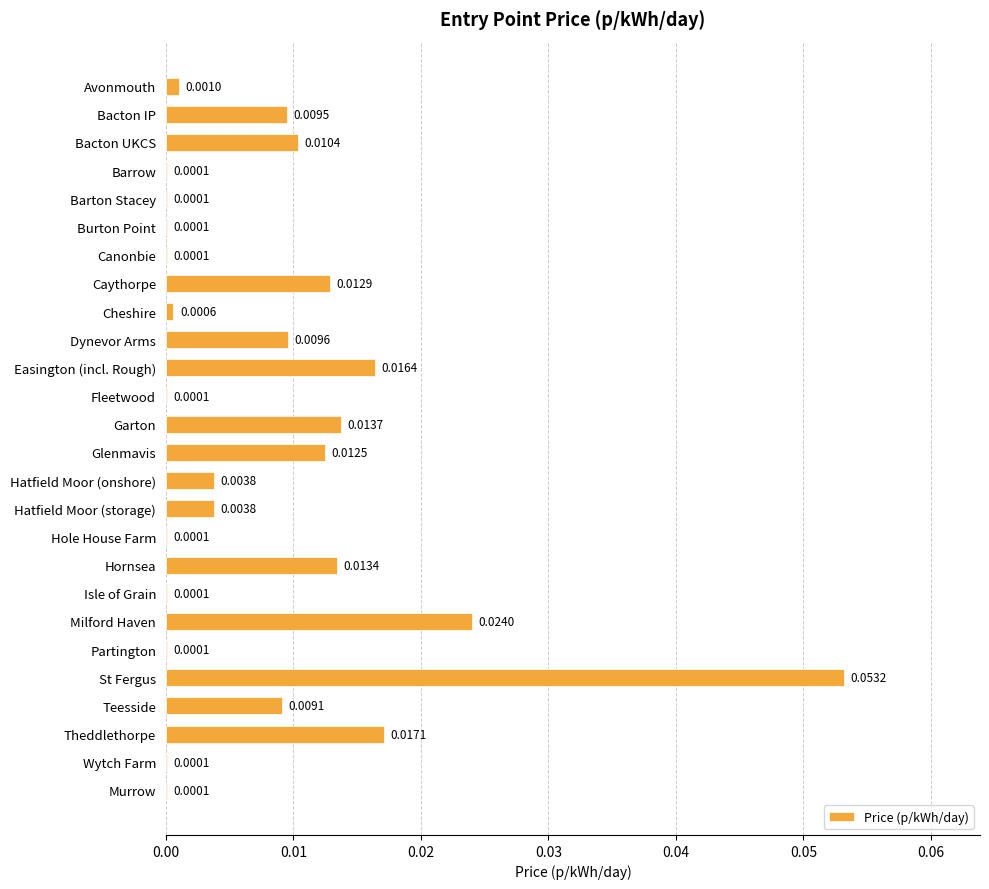

Which has a higher value, Hatfield Moor (onshore) or Teesside?

Teesside